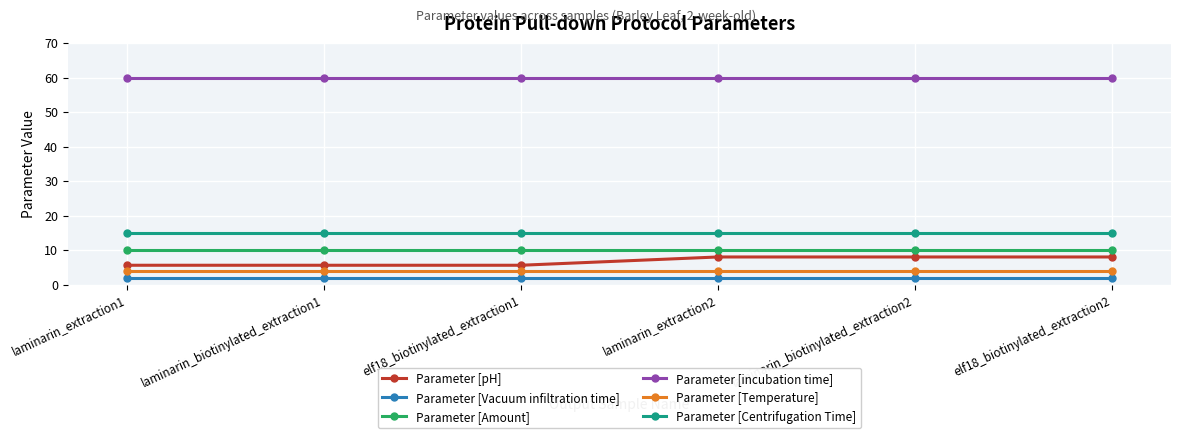

What position from the right is laminarin_extraction1?

6